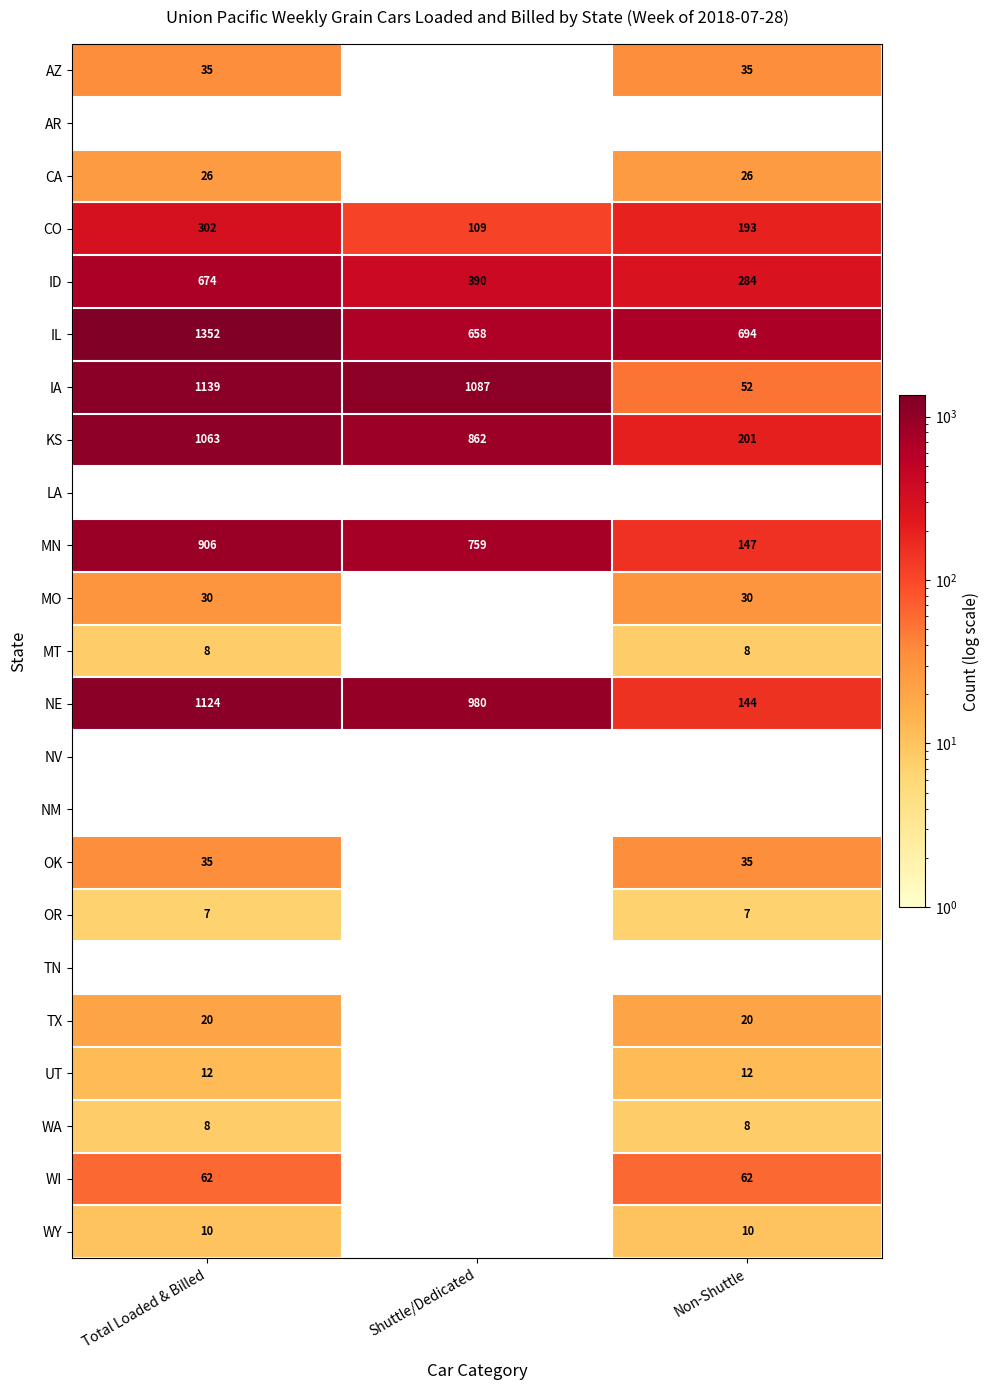

The ID series shows 573 at Shuttle/Dedicated. True or false?

False